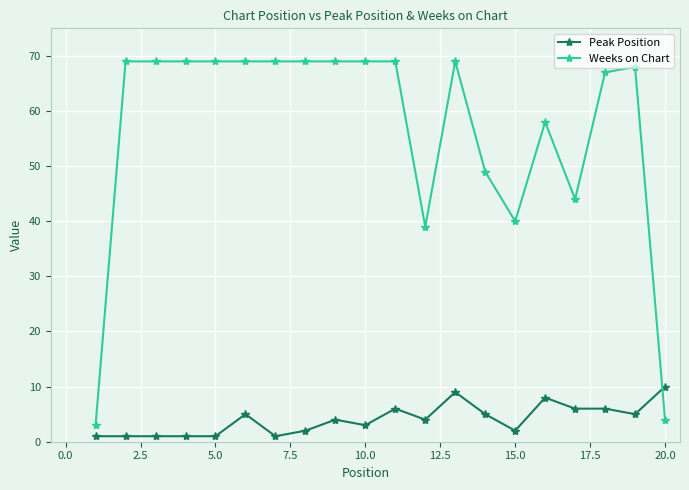

True or false: Weeks on Chart has more than 0 points higher than both neighbors.

True